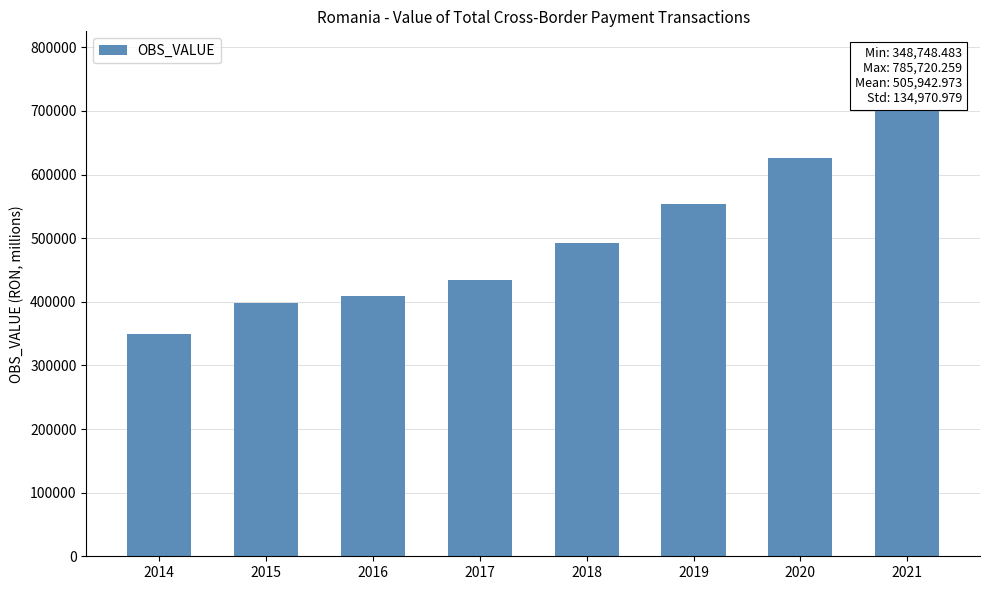

Rank the categories by value from highest to lowest.

2021, 2020, 2019, 2018, 2017, 2016, 2015, 2014